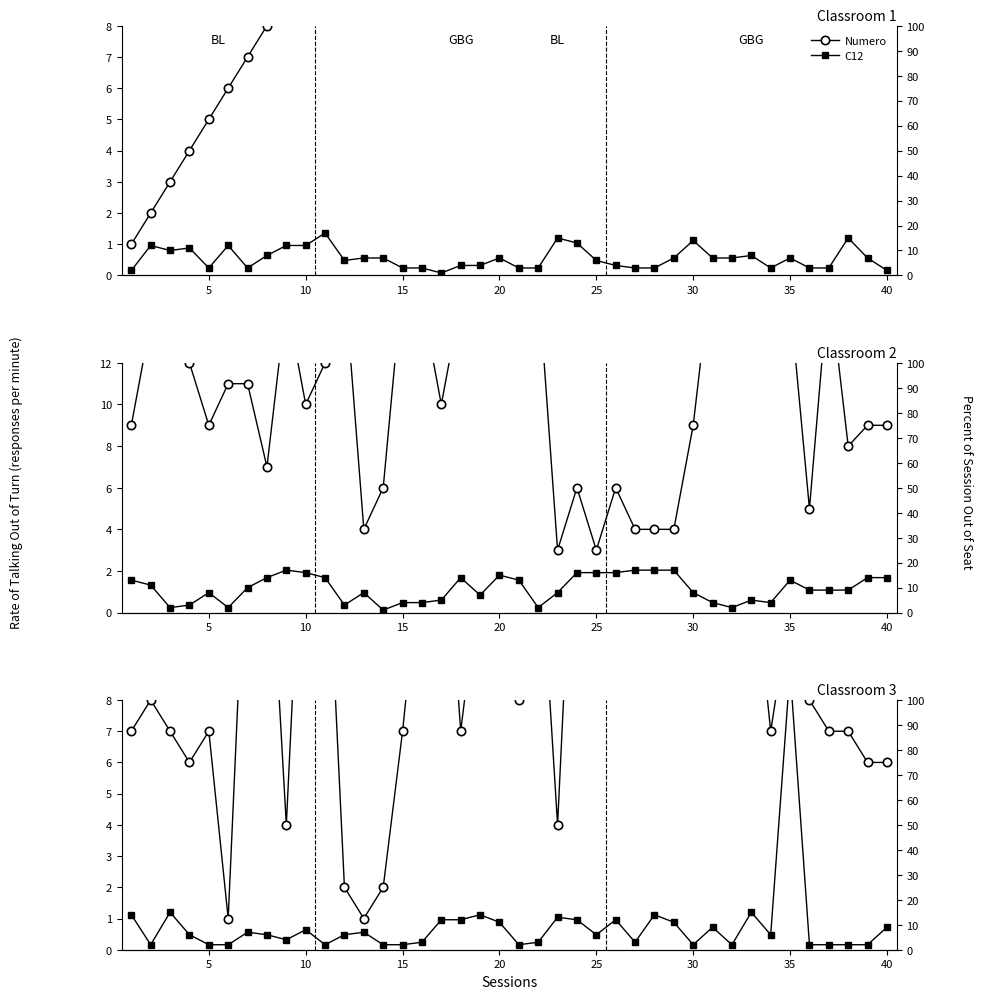

Which series has the widest spread of values?

Numero